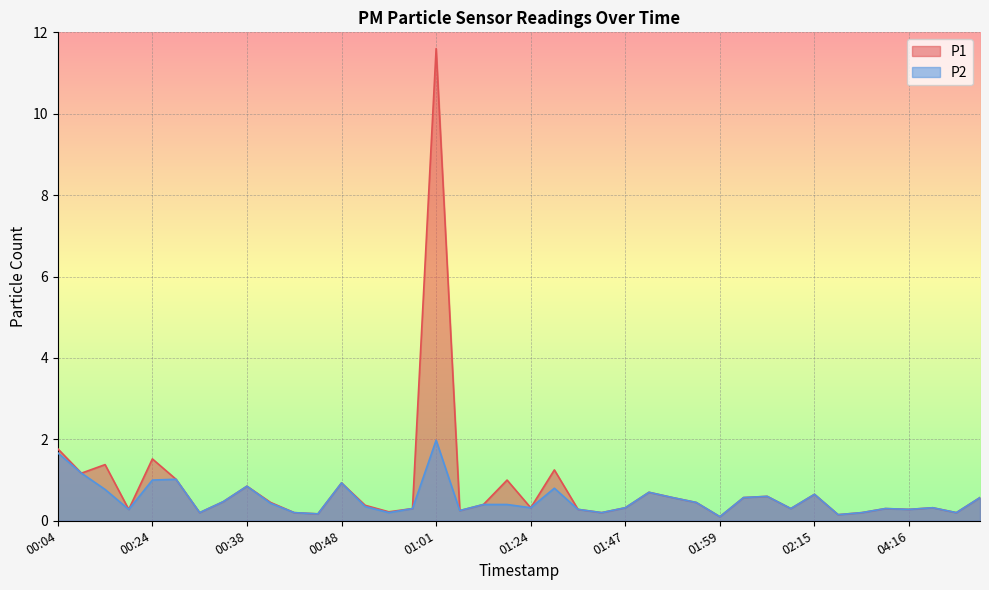

What is the difference between the maximum and minimum values in the P2 series?

1.9